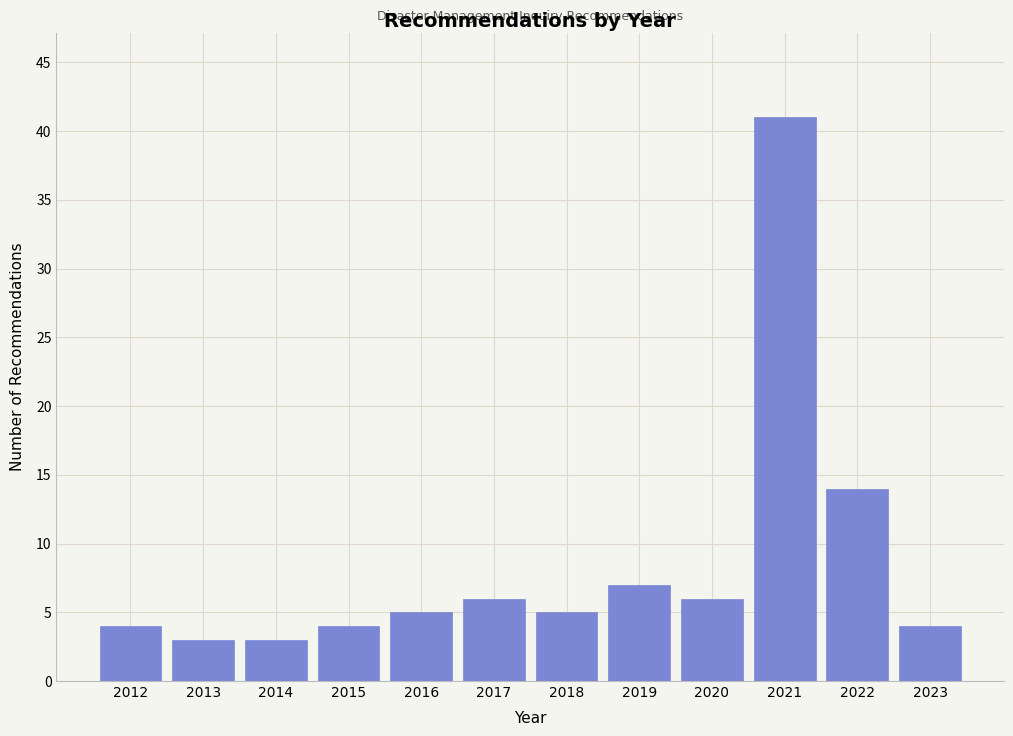

Reading left to right, list all the values displayed in this chart.

4	3	3	4	5	6	5	7	6	41	14	4